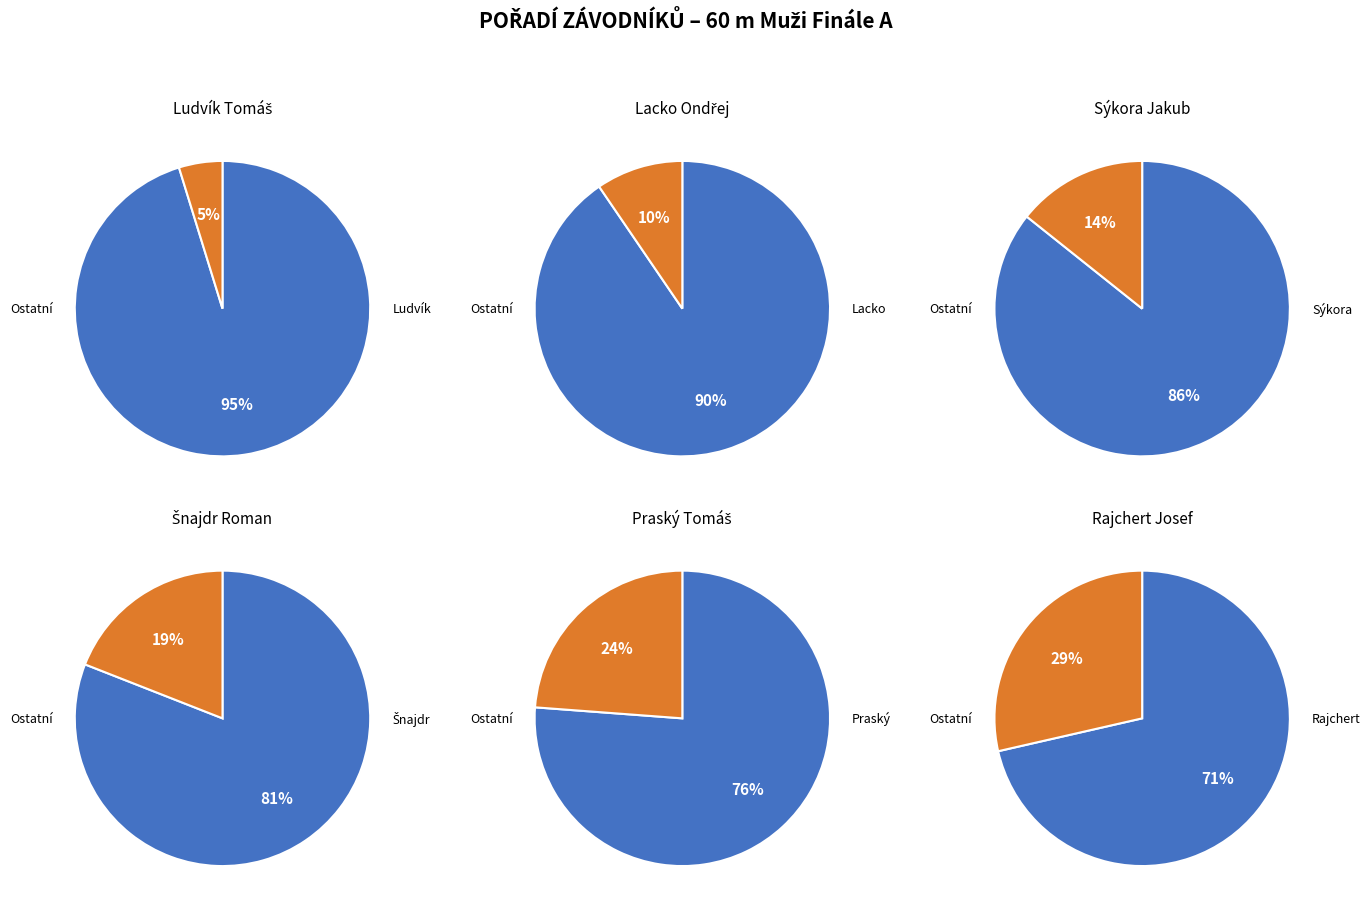

How many segments does this pie chart have?

6